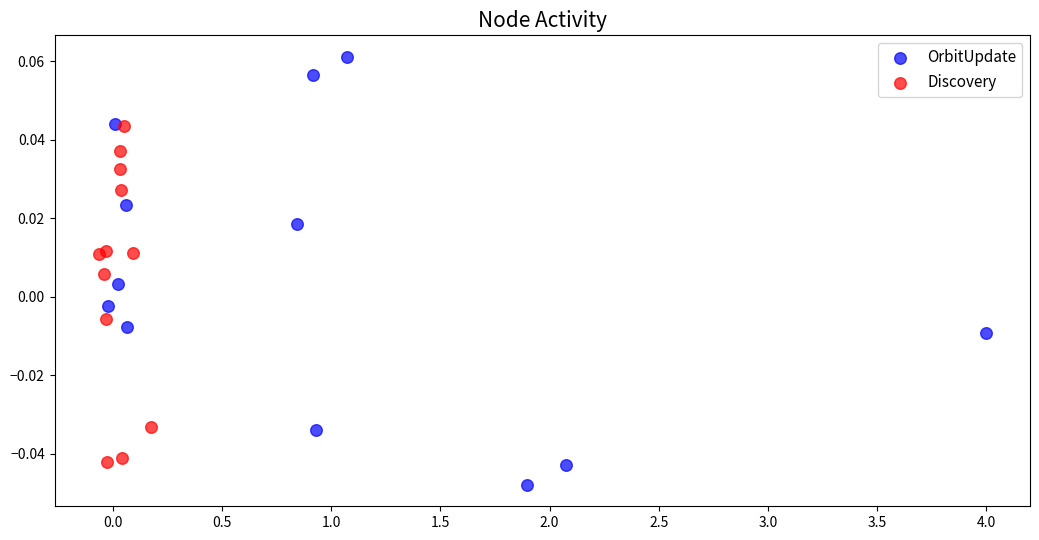

Which series has the largest Y range (max minus min)?

OrbitUpdate